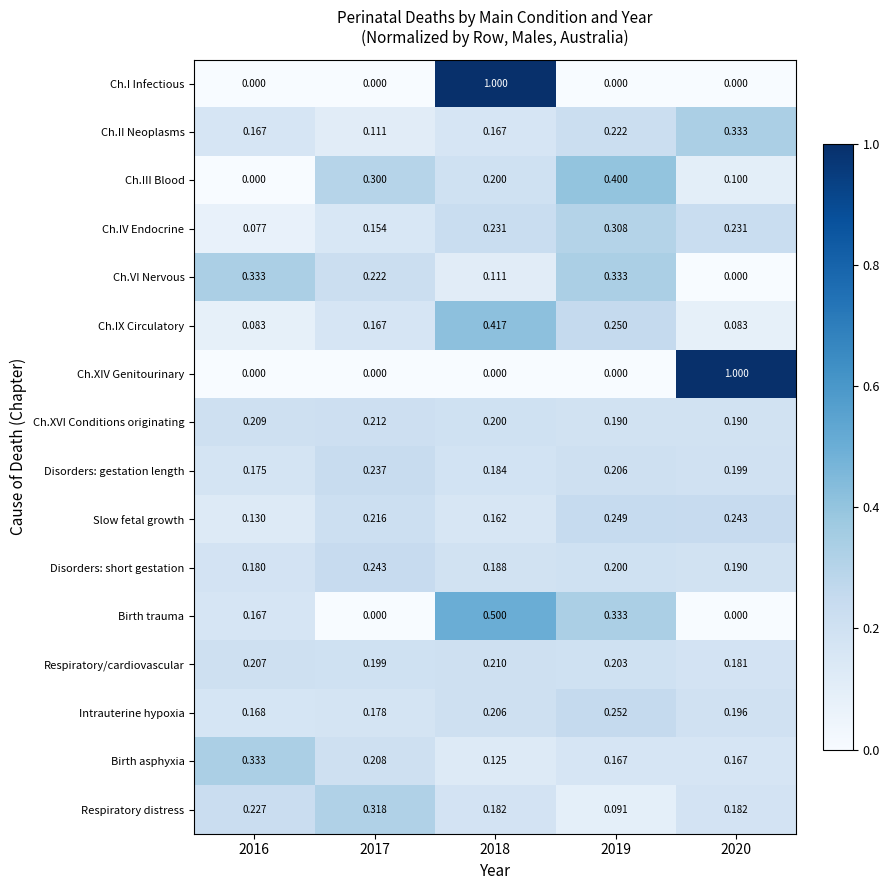

Is the value of Slow fetal growth at 2020 greater than the value of Birth asphyxia at 2017?

Yes